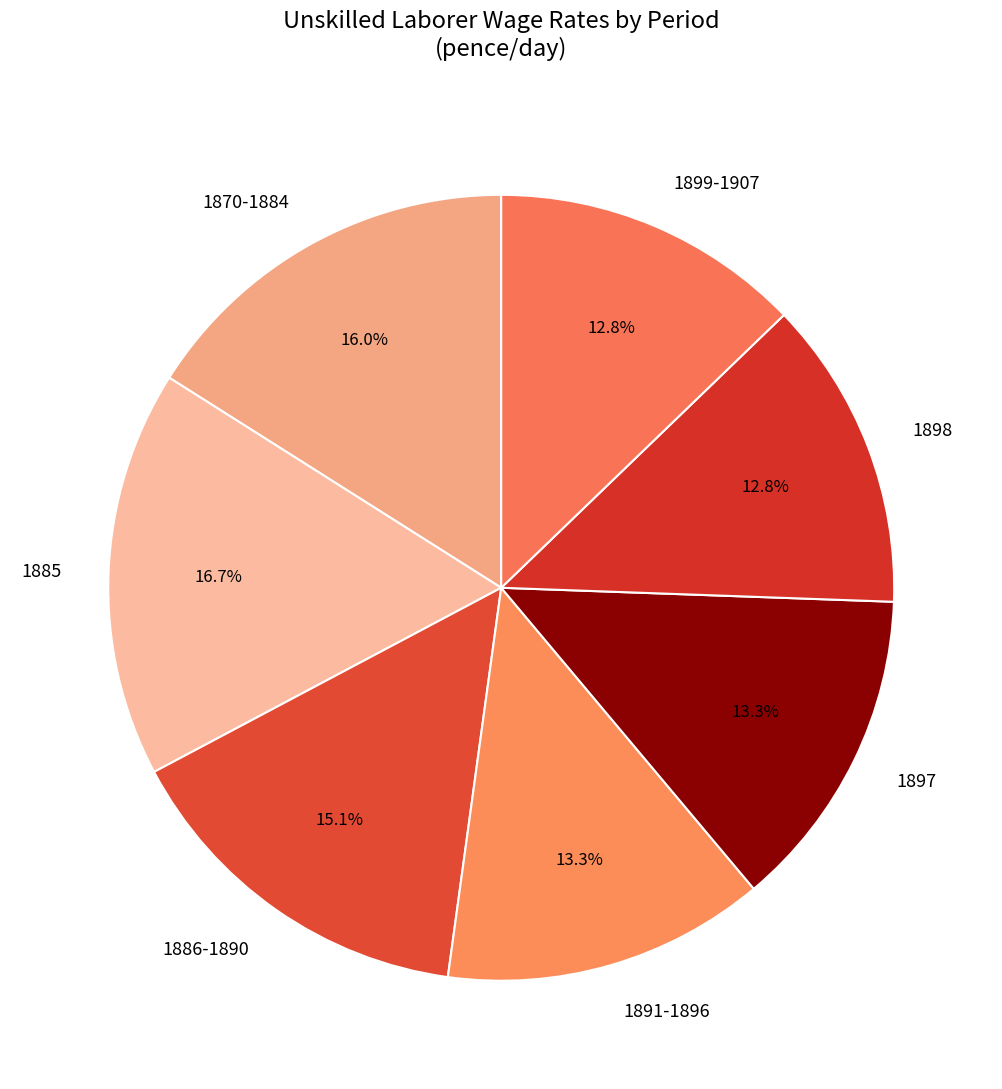

How many slices are in this pie chart?

7